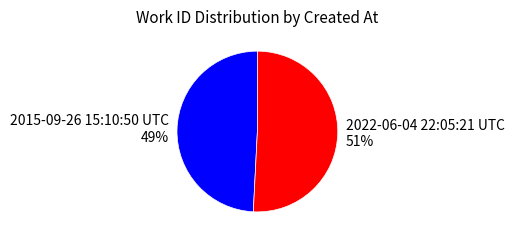

Is the sum of 2015-09-26 15:10:50 UTC and 2022-06-04 22:05:21 UTC greater than half?

Yes